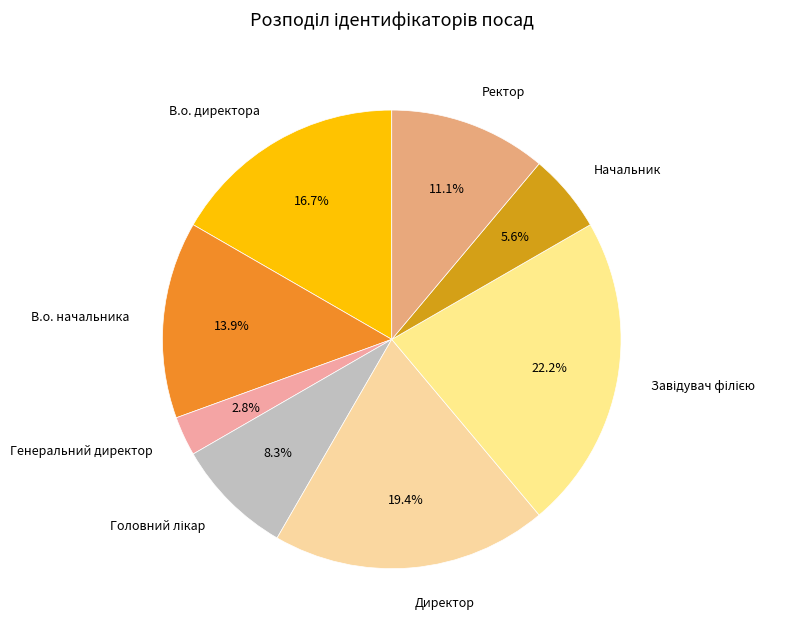

Does any single category account for the majority?

No